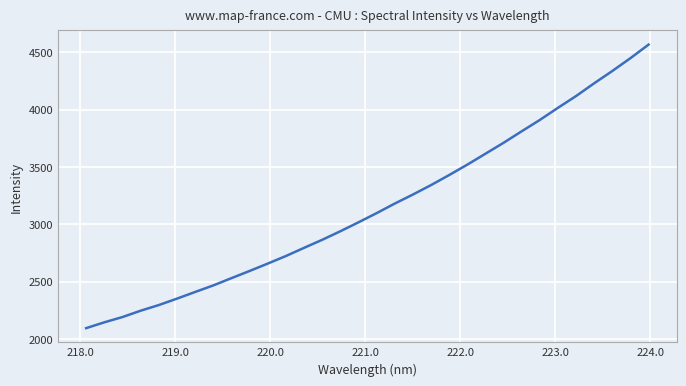

What is the difference between the second highest and second lowest values?

2301.8